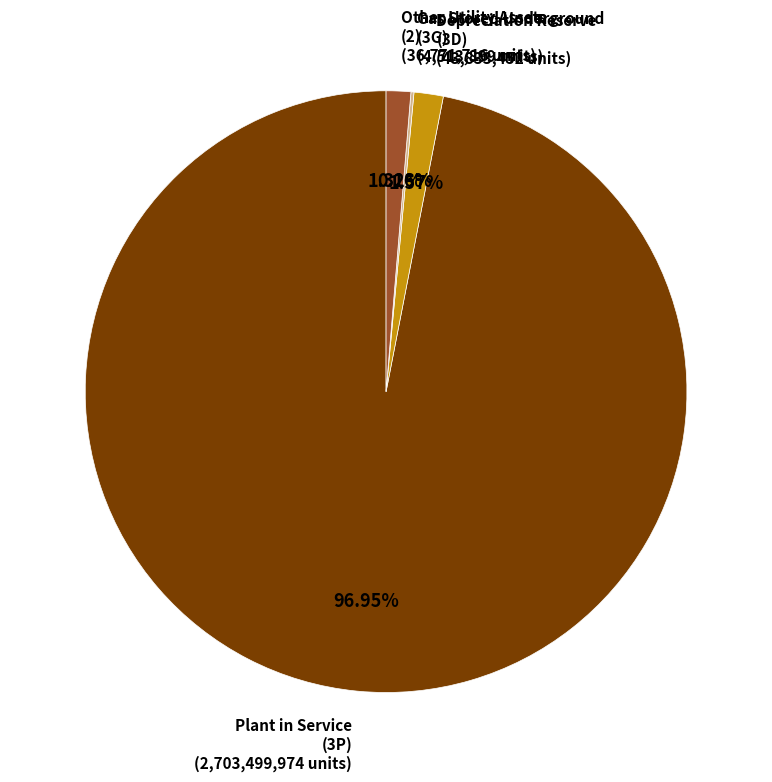

Is there a majority slice in this chart?

Yes